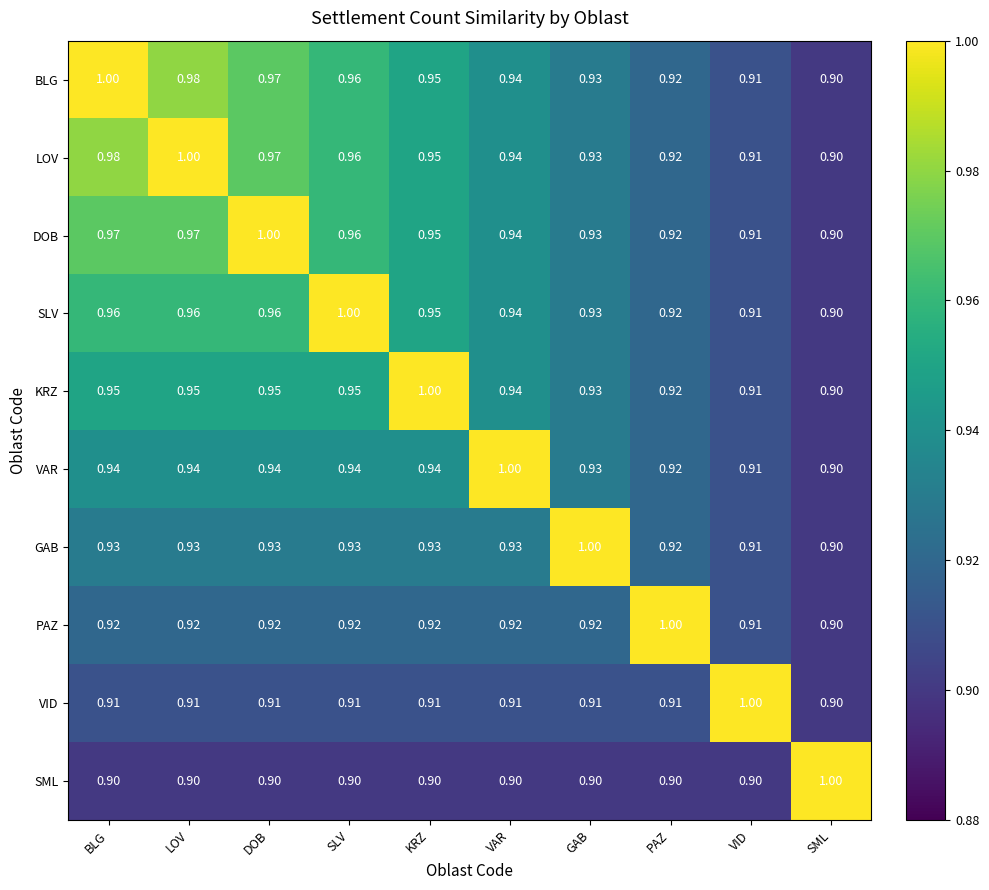

Which category has the highest value in the VAR series?

VAR